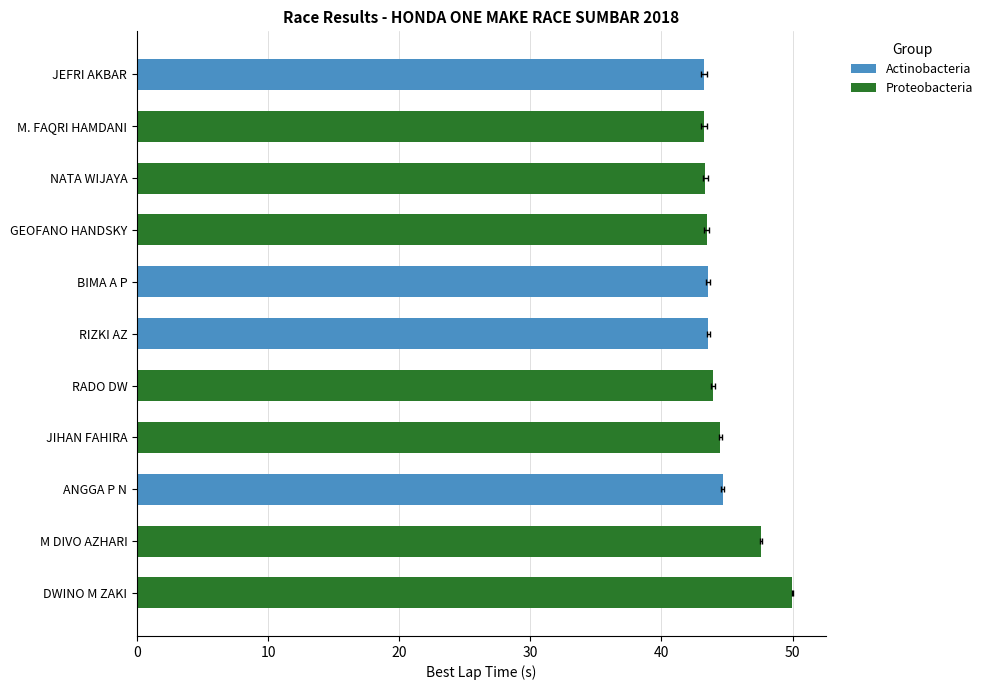

What is the average value?

44.6